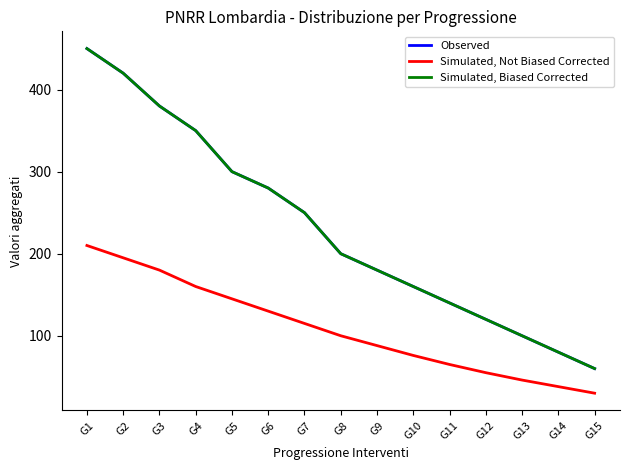

What is the value of the Simulated, Biased Corrected point at the 3rd from the left?

380